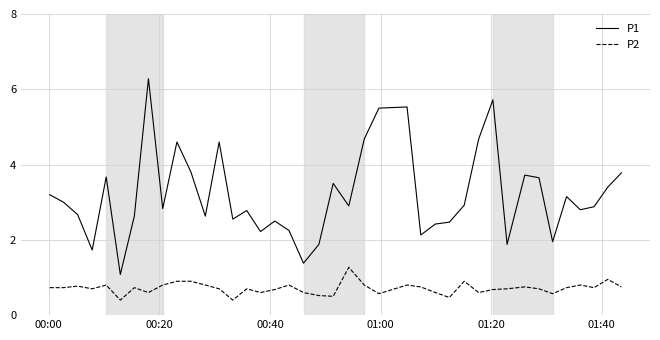

Rank the series by their maximum value, from highest to lowest.

P1, P2